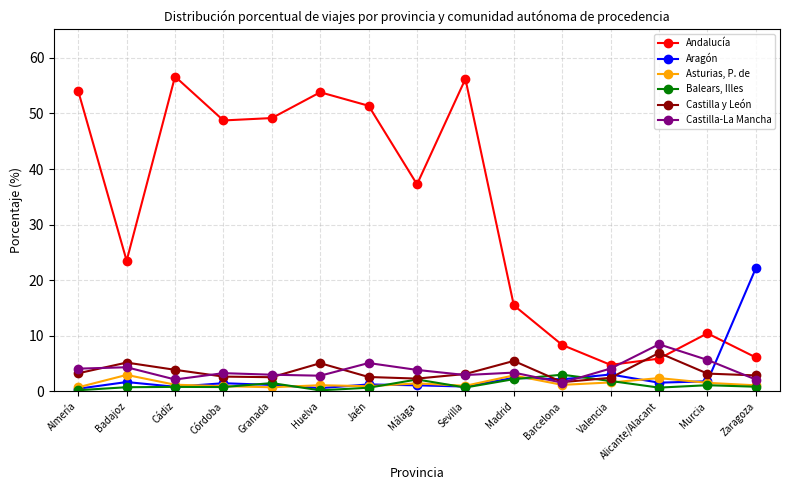

True or false: Andalucía and Balears, Illes cross at least once.

False